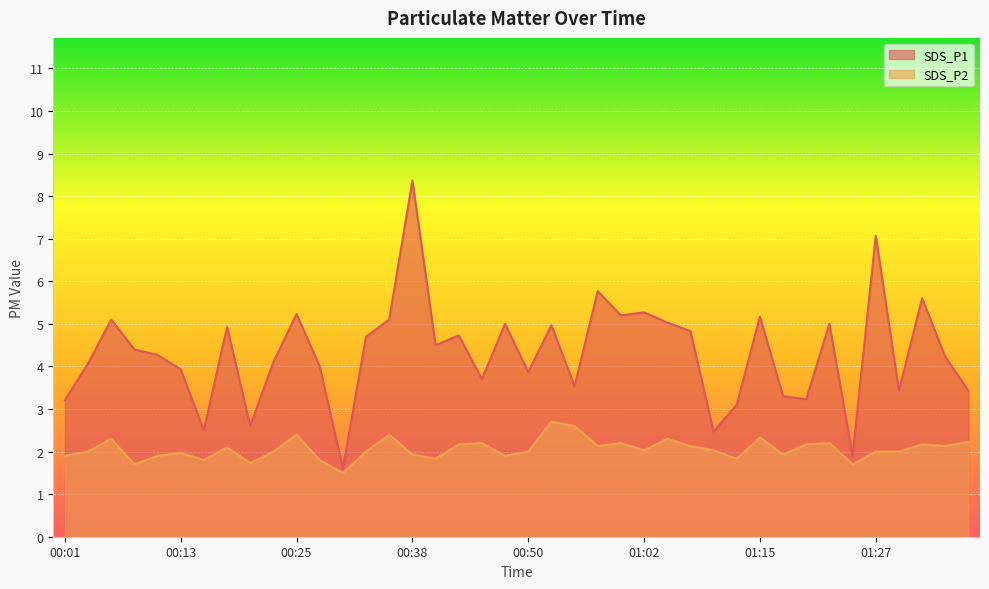

At which category is the sum across all series the highest?

00:38